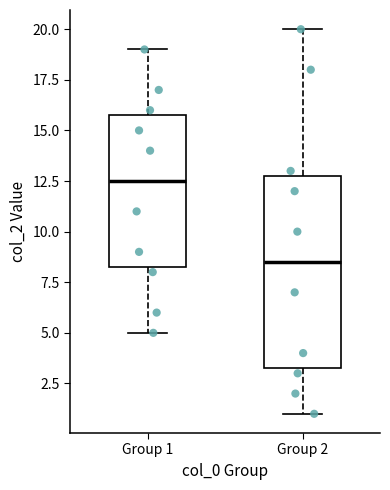

Which box's median line is the lowest?

Group 2